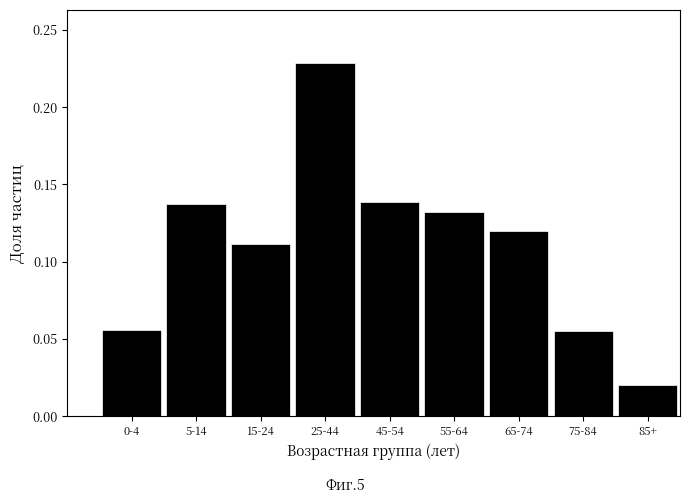

True or false: the data shows 0.0 at 15-24.

False